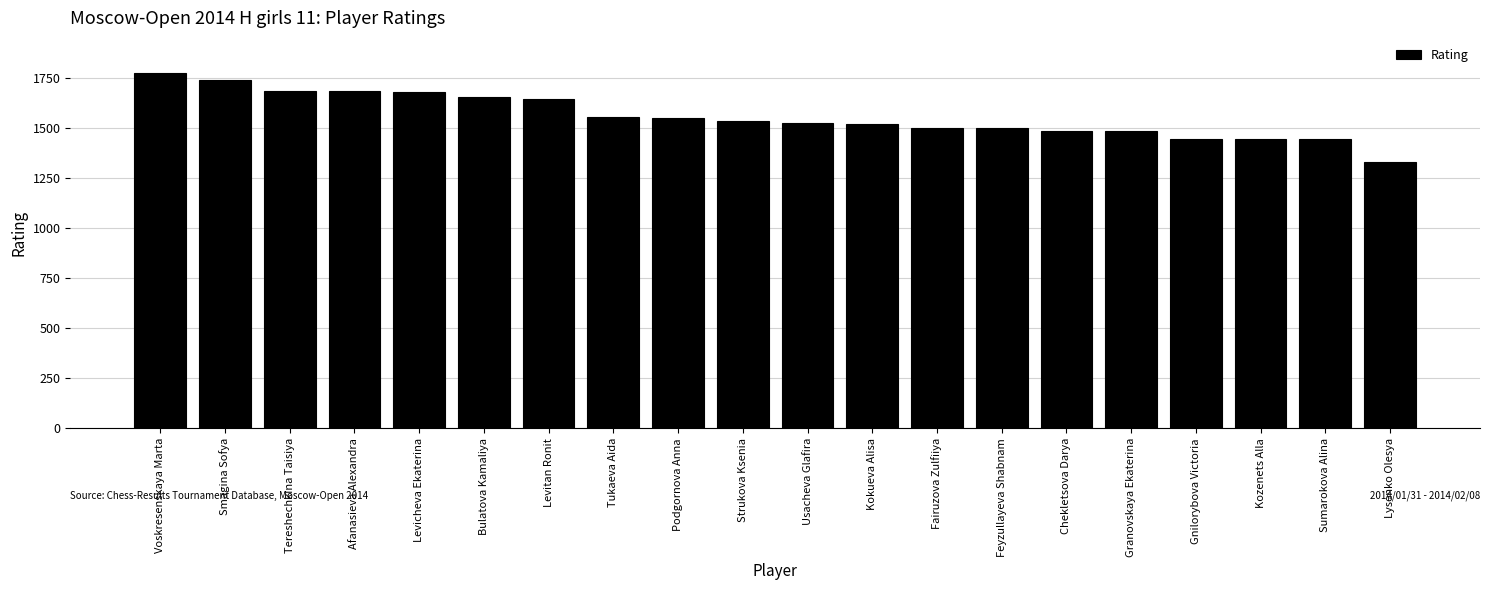

Where does the data first go above 1537?

Voskresenskaya Marta